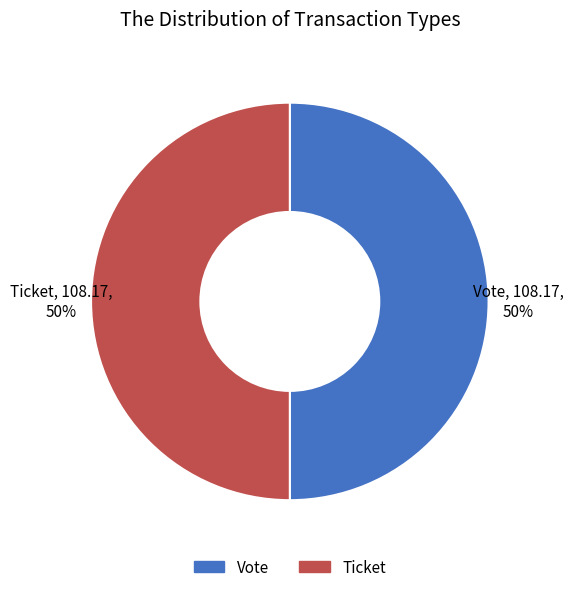

Approximately how many times larger is the value at Vote compared to Ticket?

1.0